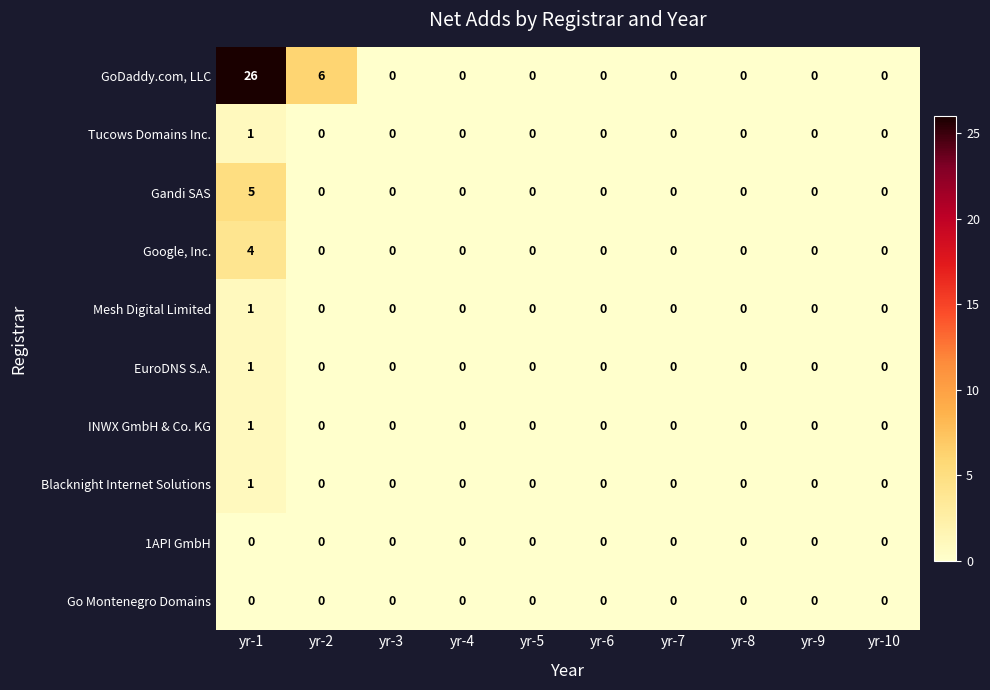

Which series has the largest total across all categories?

GoDaddy.com, LLC